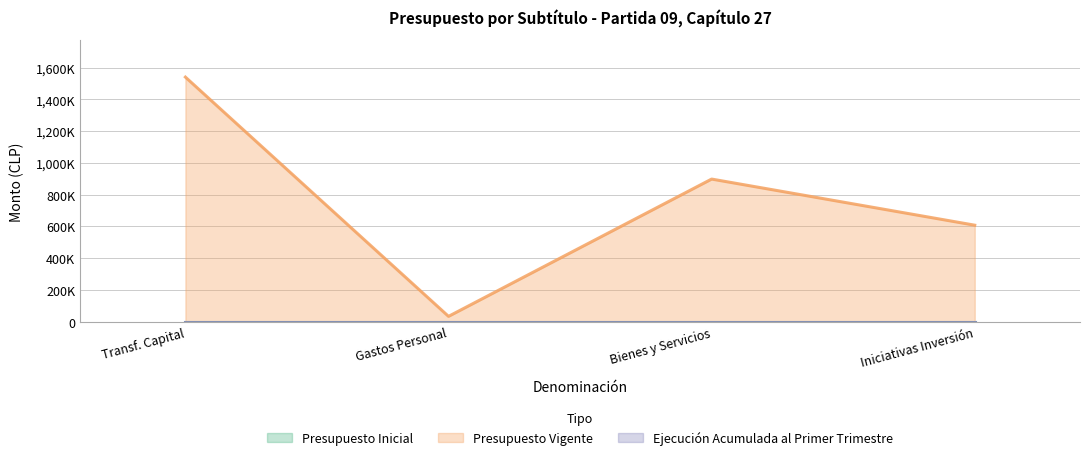

True or false: Presupuesto Vigente has a value of 1540251 at TRANSFERENCIAS PARA GASTOS DE CAPITAL.

True